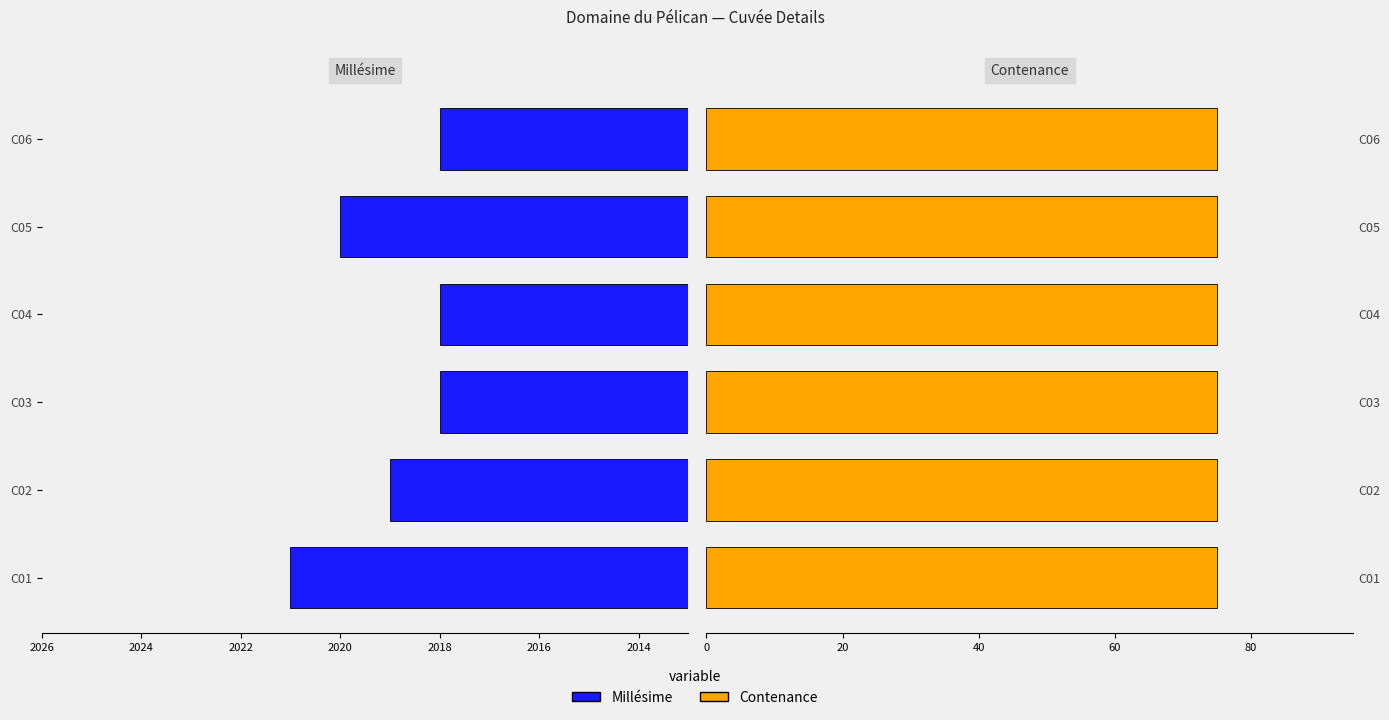

How many distinct data groups are displayed?

2